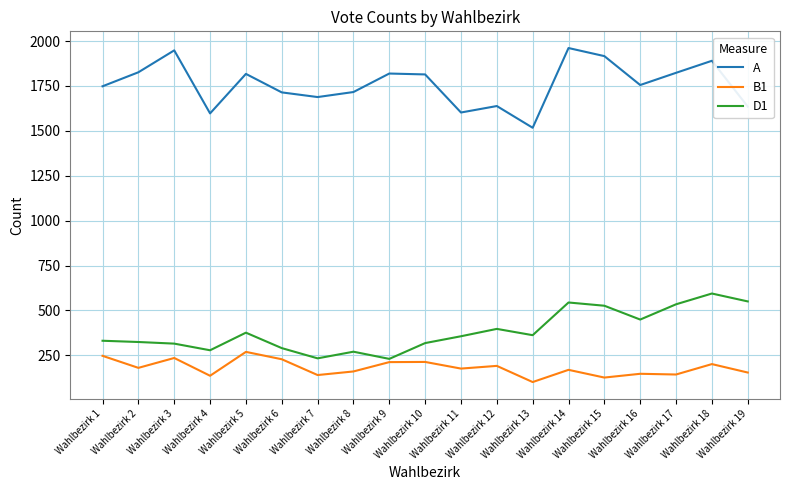

Is it true that B1 equals 124 at Wahlbezirk 3?

False